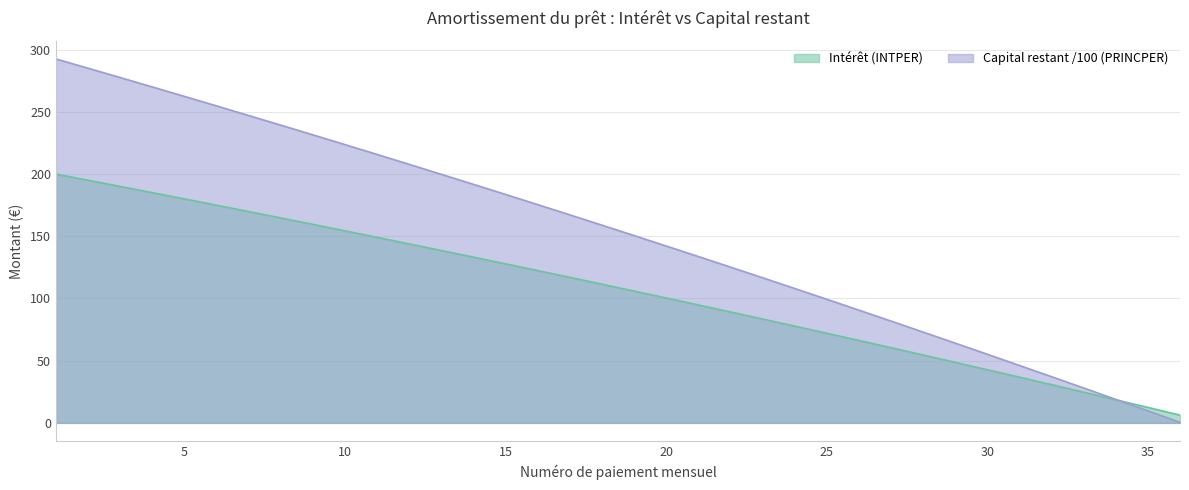

Rank the series at 24 from lowest to highest value.

Intérêt (INTPER), Capital restant (PRINCPER)